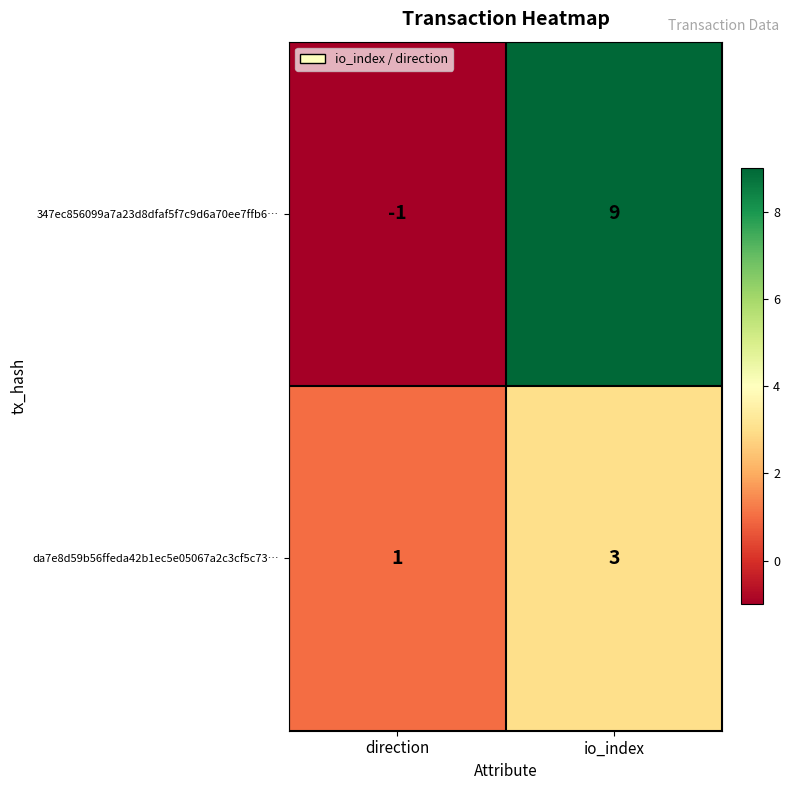

Which series has the largest total across all categories?

347ec856099a7a23d8dfaf5f7c9d6a70ee7ffb6…